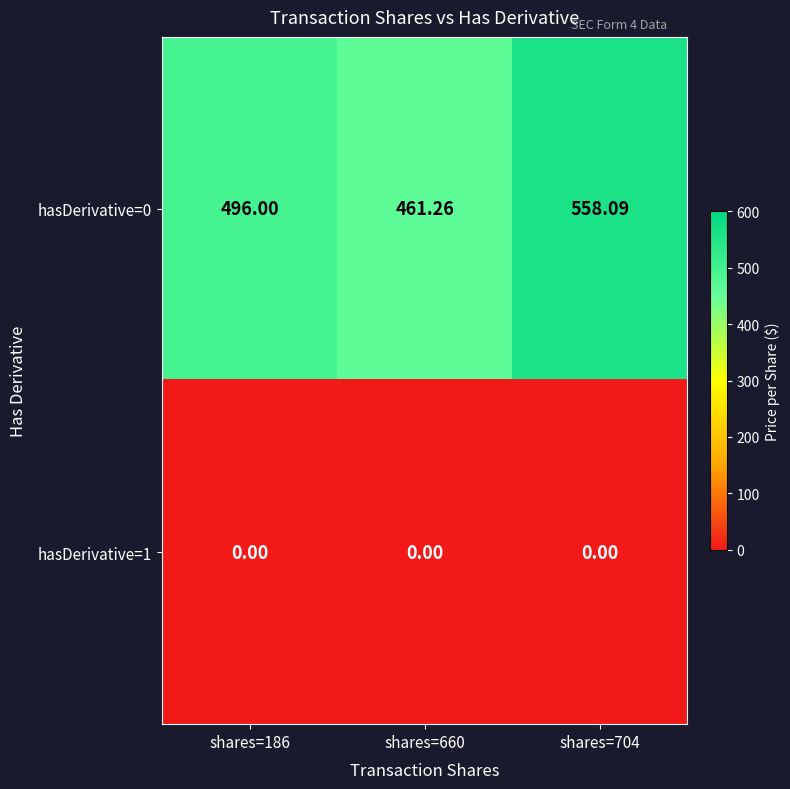

What is the spread (max minus min) of values at shares=660?

461.3